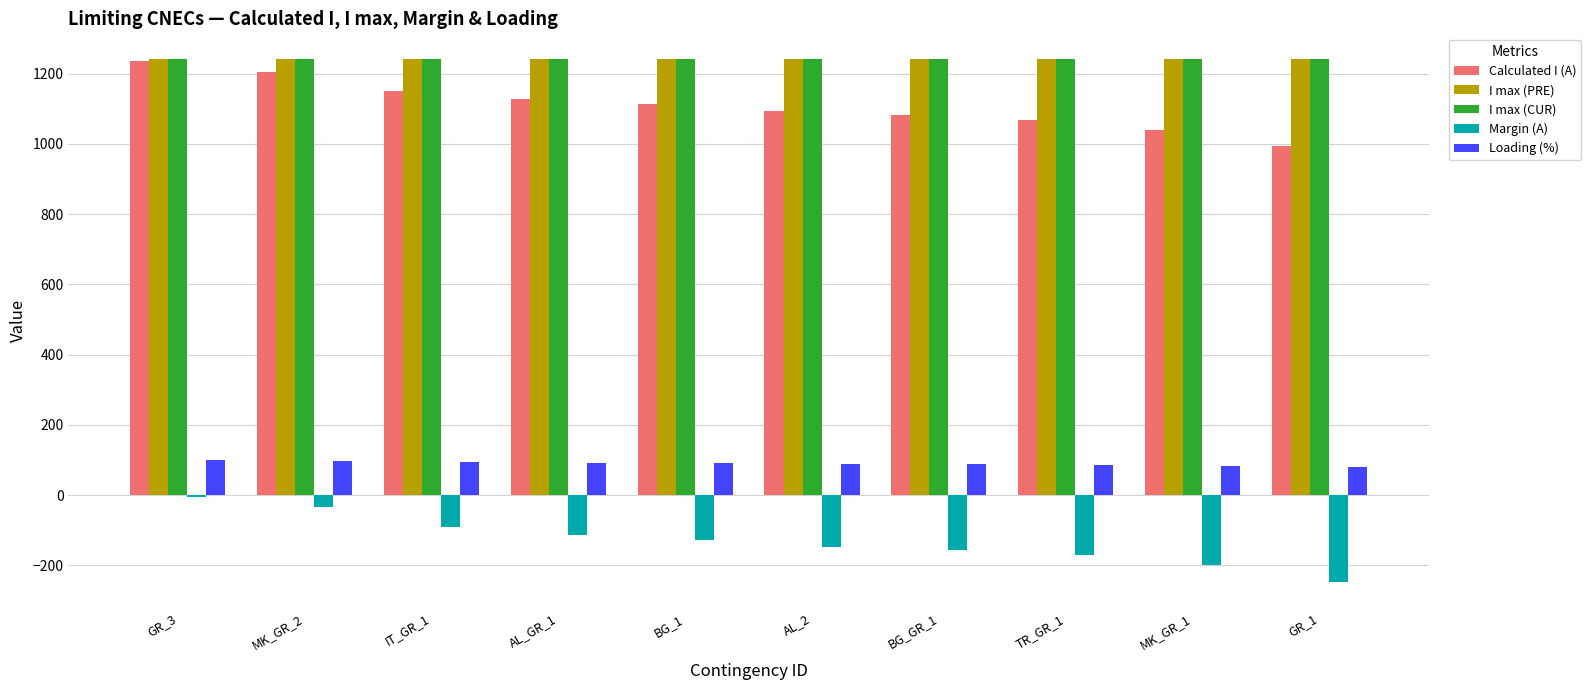

How many categories are shown in the chart?

10